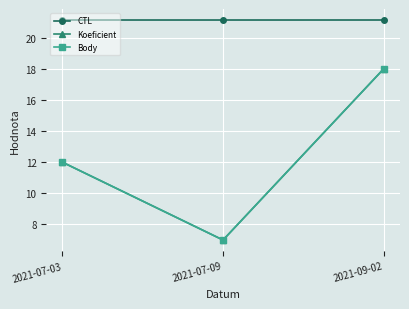

Is it true that Koeficient equals 12.0 at 2021-07-03?

True